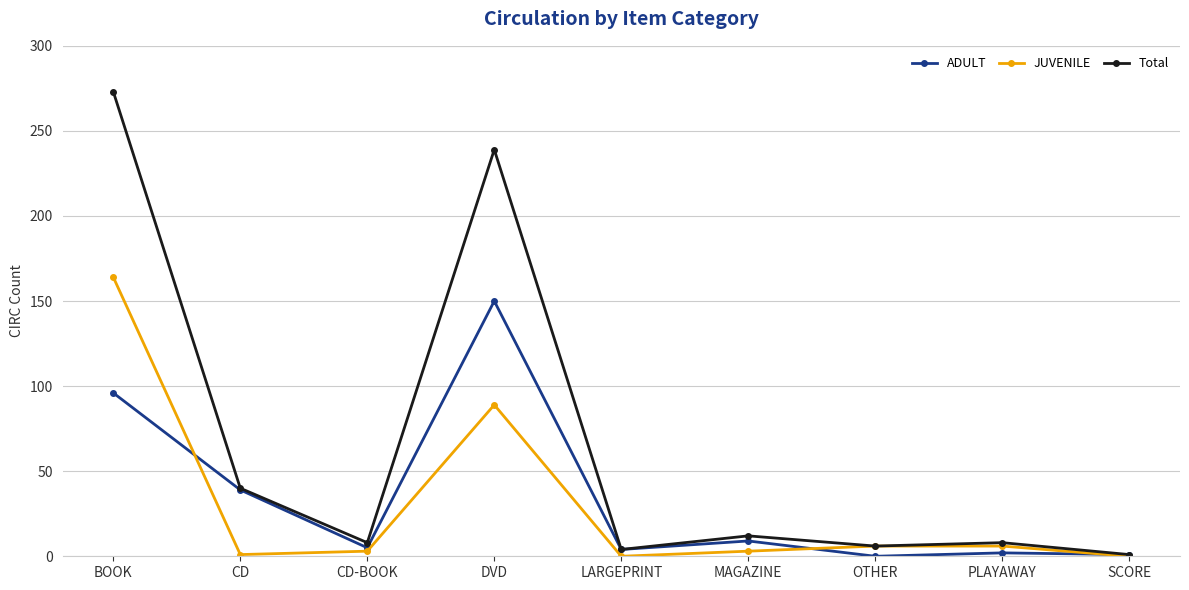

What is the average value of the JUVENILE series?

30